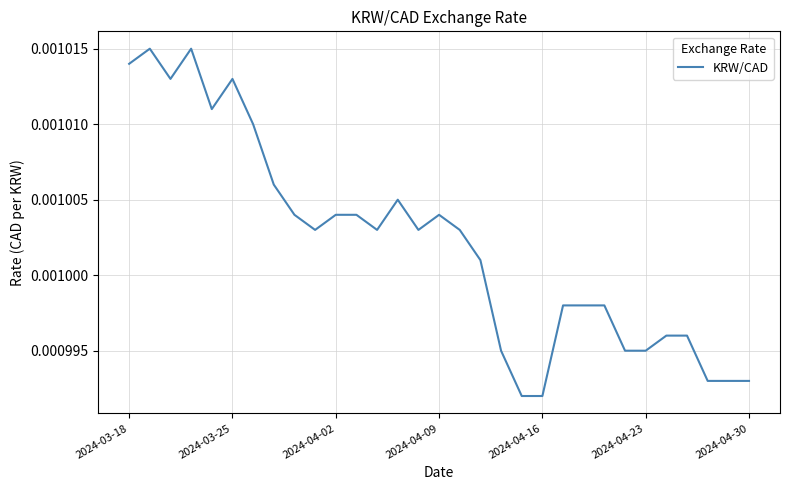

Does the chart have visible grid lines?

Yes